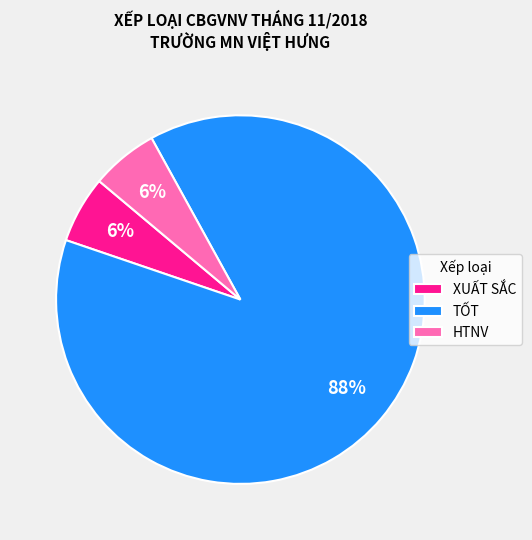

Is it true that XUẤT SẮC is 14% of the pie?

False